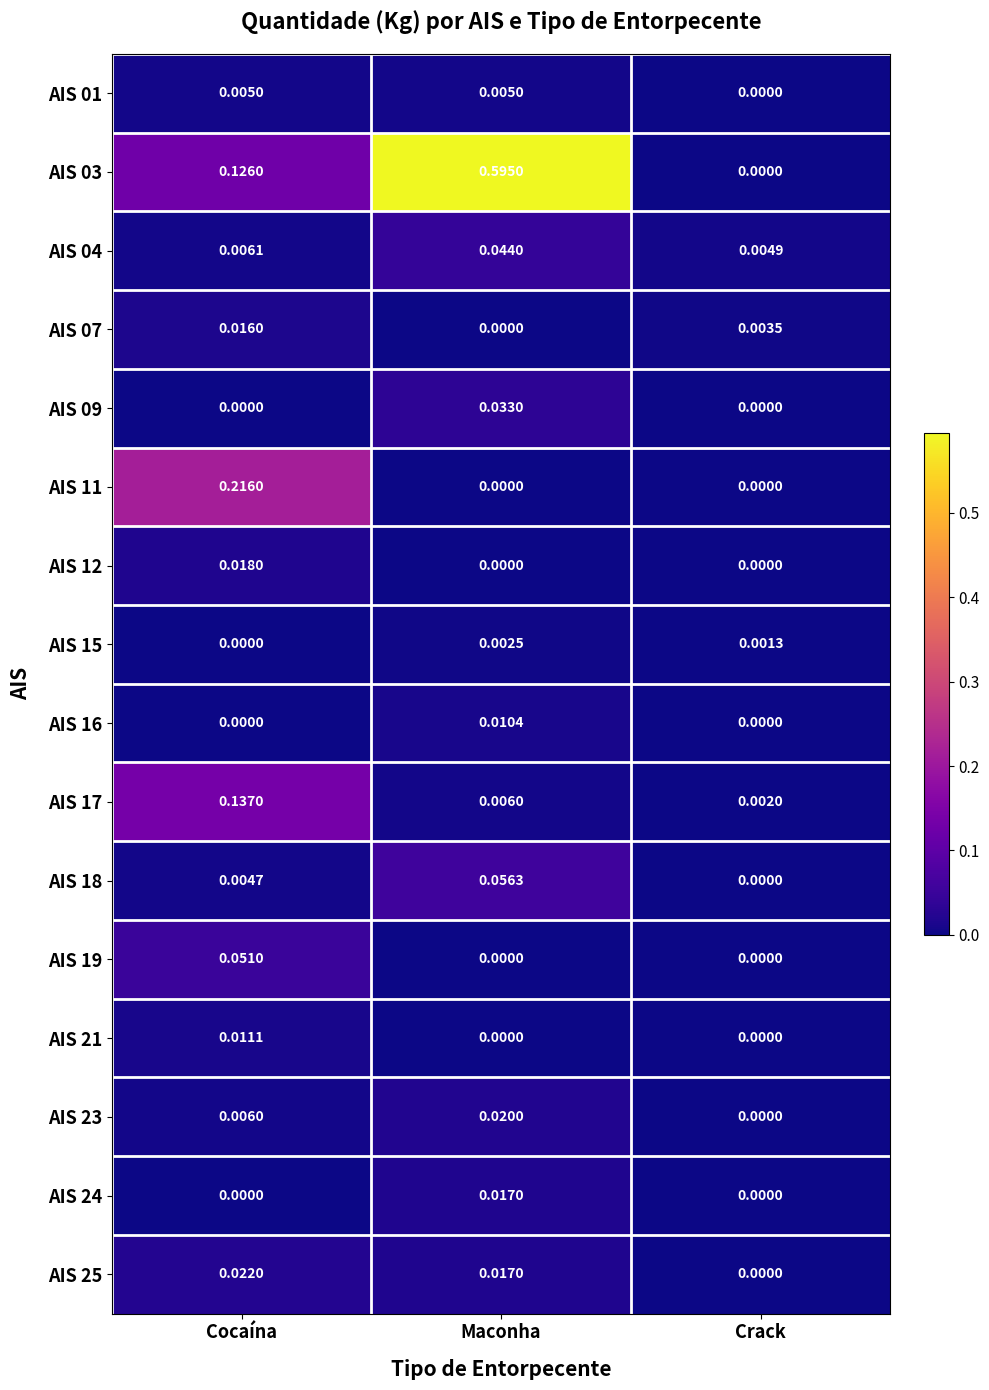

At which category is the sum across all series the highest?

Maconha